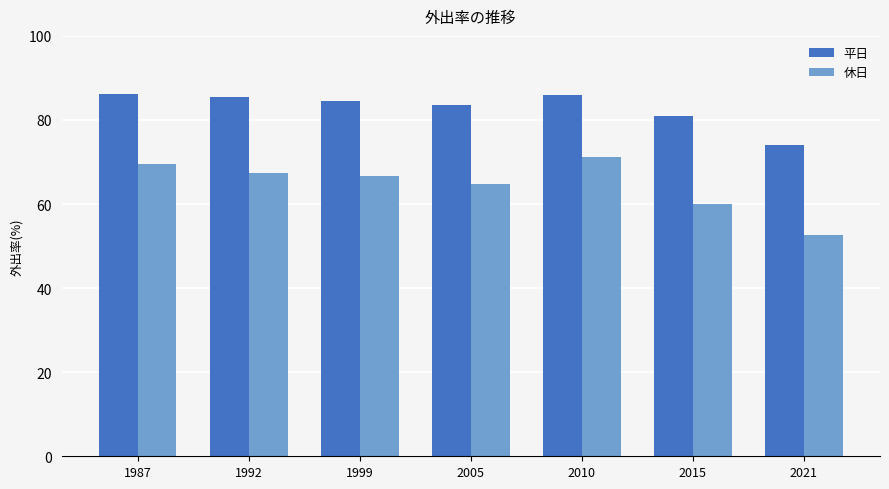

Rank the series by their average value, from highest to lowest.

平日, 休日